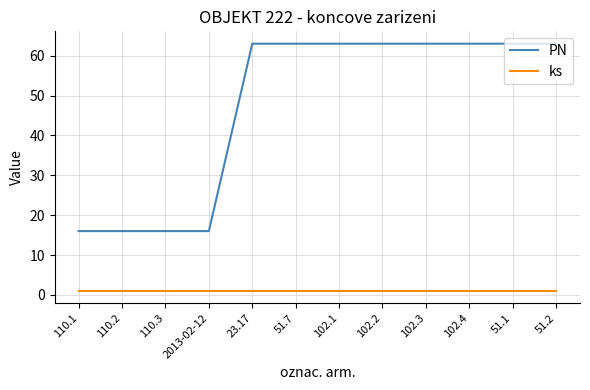

Reading right to left, what are all the values shown in this chart?

PN: 51.2=63	51.1=63	102.4=63	102.3=63	102.2=63	102.1=63	51.7=63	23.17=63	2013-02-12=16	110.3=16	110.2=16	110.1=16
ks: 51.2=1	51.1=1	102.4=1	102.3=1	102.2=1	102.1=1	51.7=1	23.17=1	2013-02-12=1	110.3=1	110.2=1	110.1=1